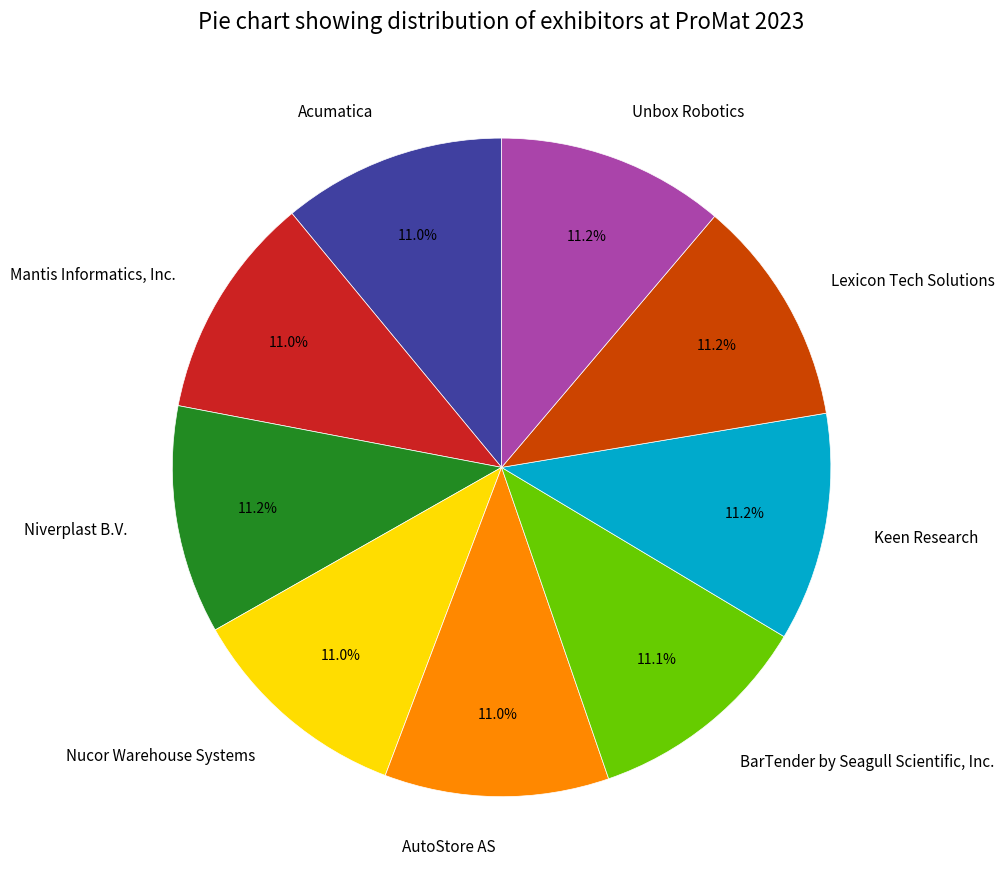

What is the ratio of the value at Unbox Robotics to the value at BarTender by Seagull Scientific, Inc.?

1.0